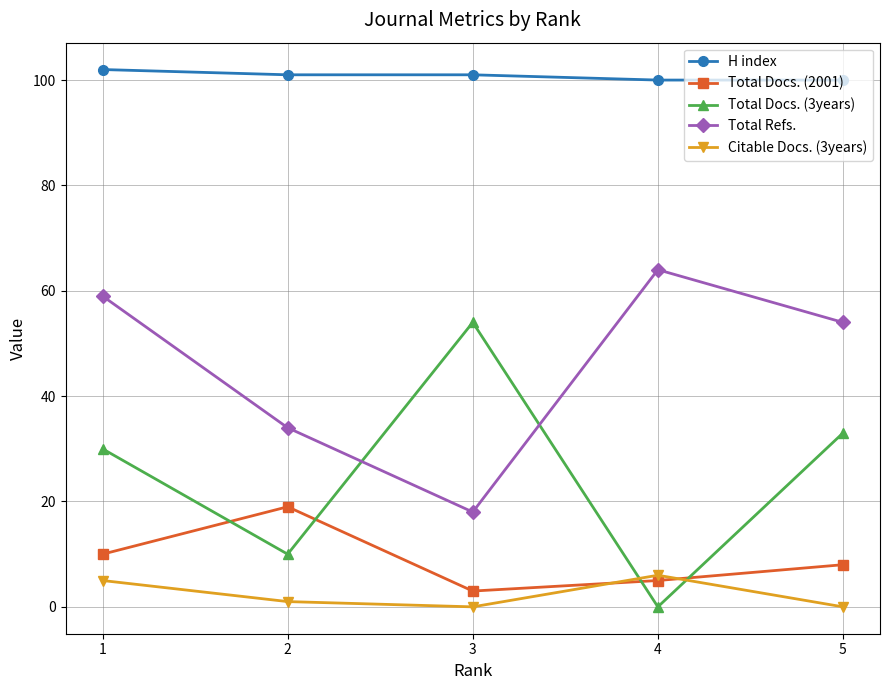

What are all the series names shown in the legend?

H index, Total Docs. (2001), Total Docs. (3years), Total Refs., Citable Docs. (3years)